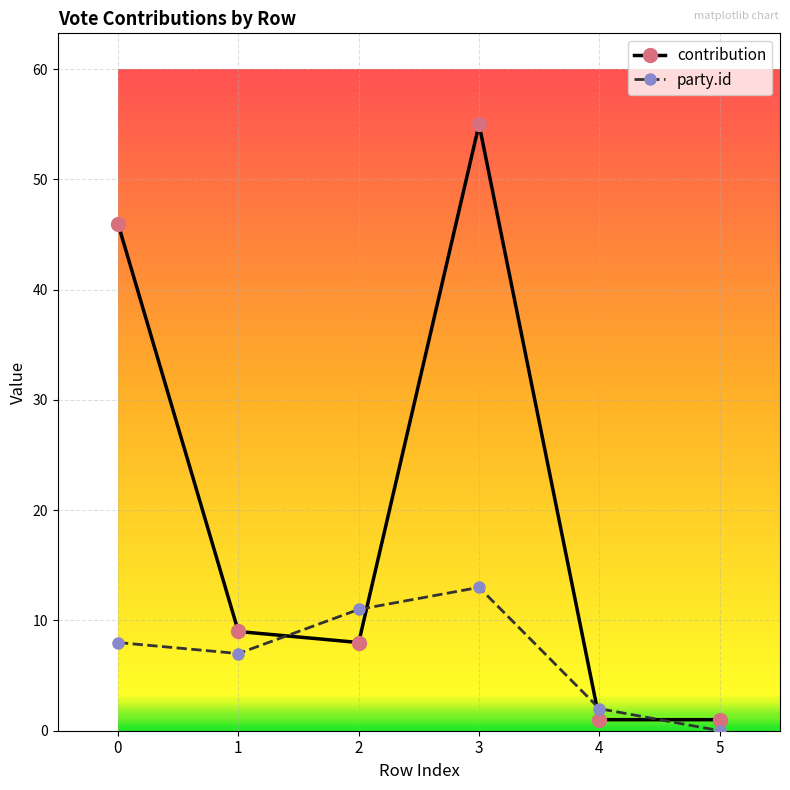

Where is party.id nearest to the value 6?

1